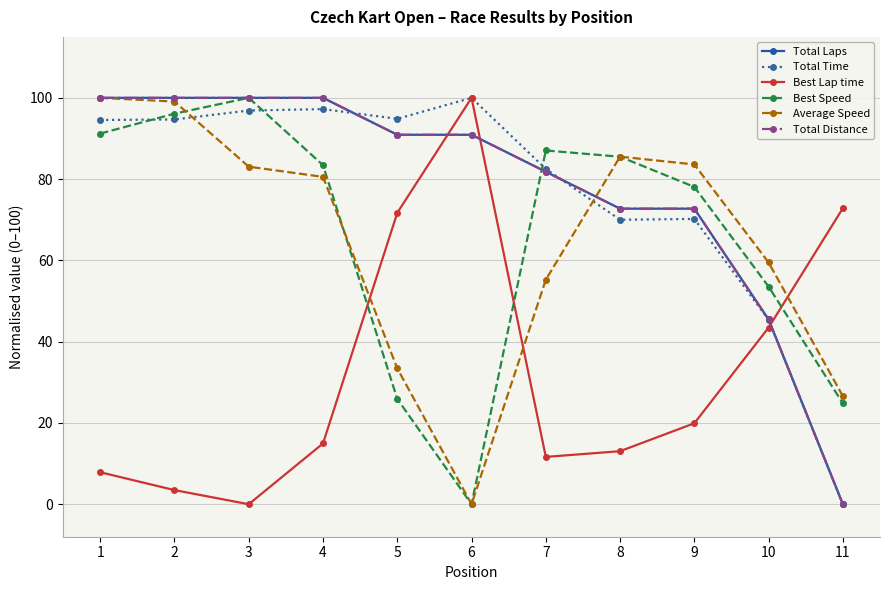

The value of Best Speed at 9 is 78.1. True or false?

True